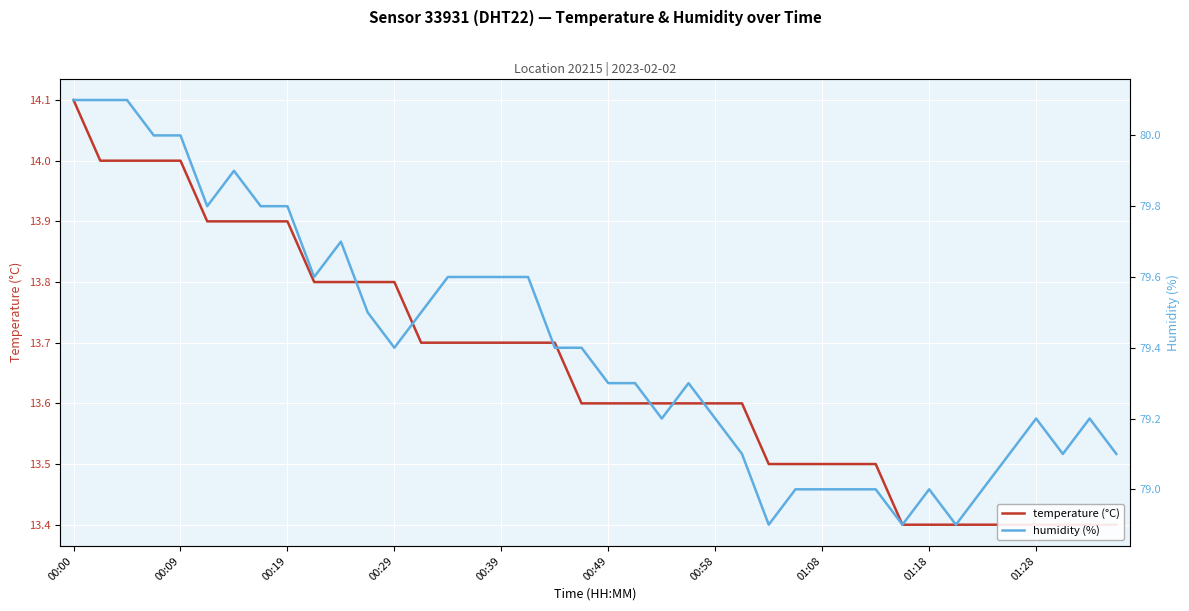

True or false: temperature (°C) and humidity (%) intersect in this chart.

False